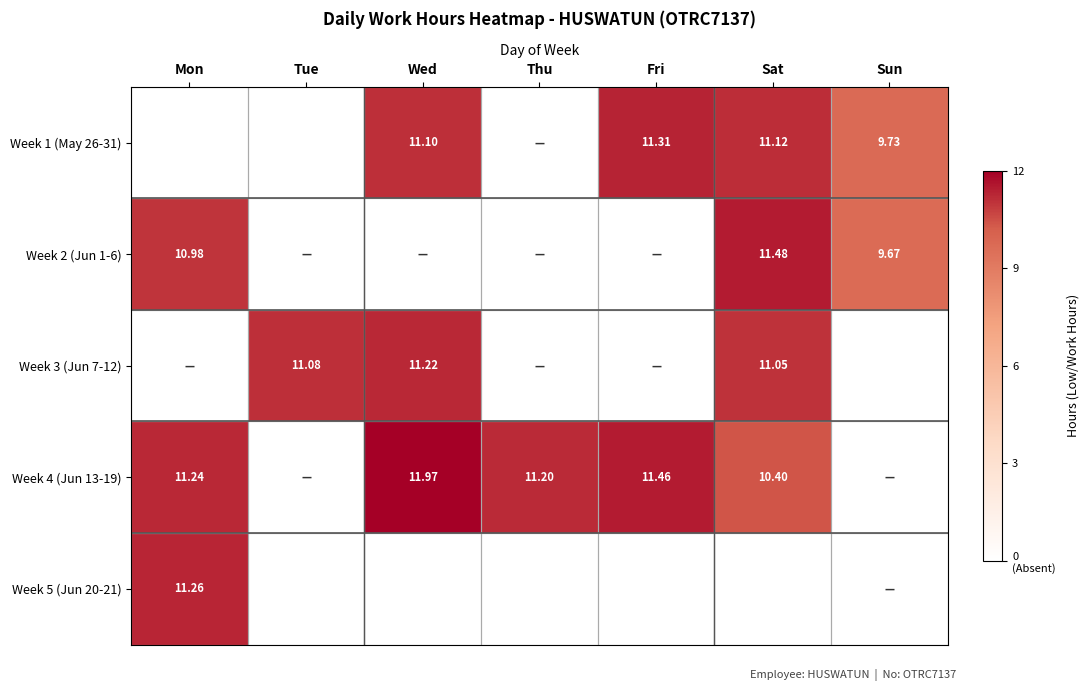

True or false: Week 1 (May 26-31) has a value of 11.1 at Sat.

True